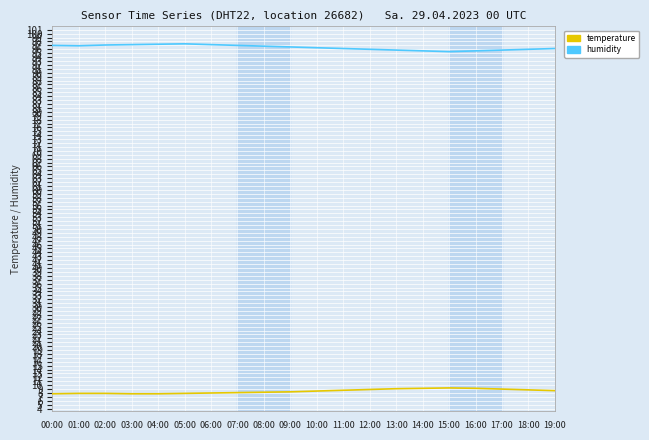

True or false: humidity has more than 0 interior local peaks.

True